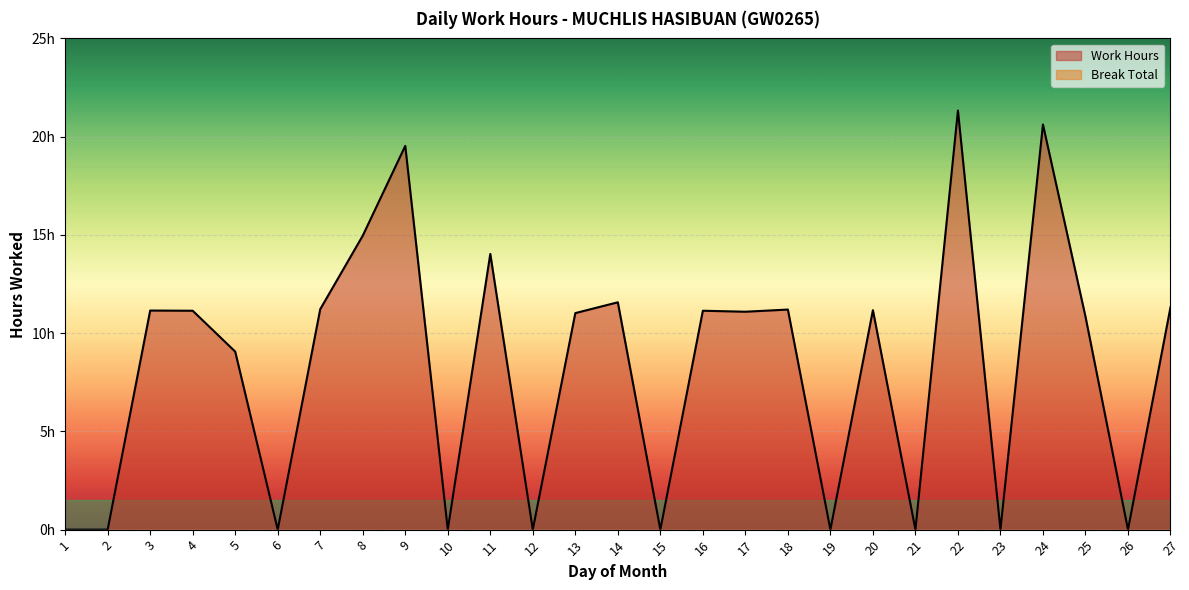

True or false: the data has more than 2 interior local peaks.

True